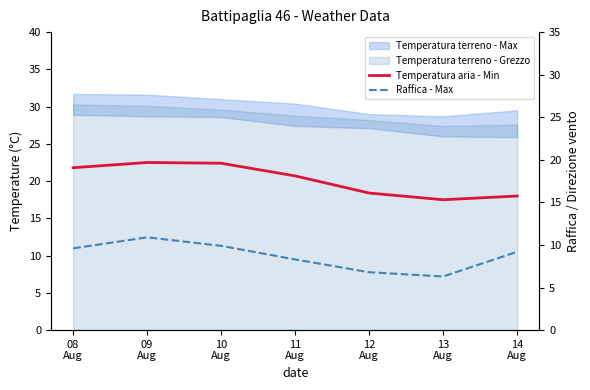

Which series has the widest spread of values?

Temperatura aria - Min